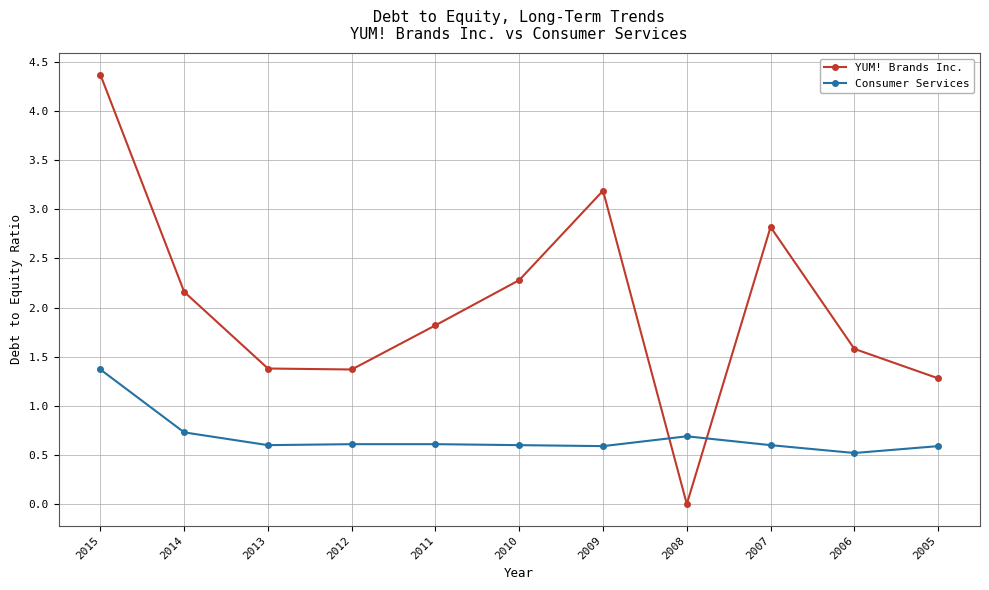

True or false: YUM! Brands Inc. has more than 0 points higher than both neighbors.

True